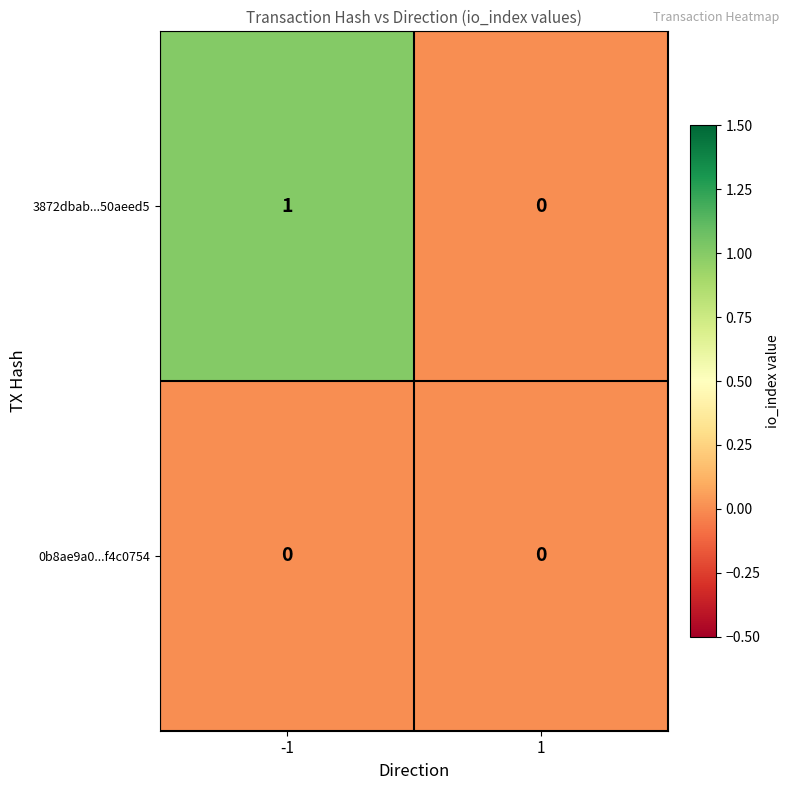

Reading left to right, transcribe all the data shown in this chart.

3872dbab...50aeed5: -1=1	1=0
0b8ae9a0...f4c0754: -1=0	1=0